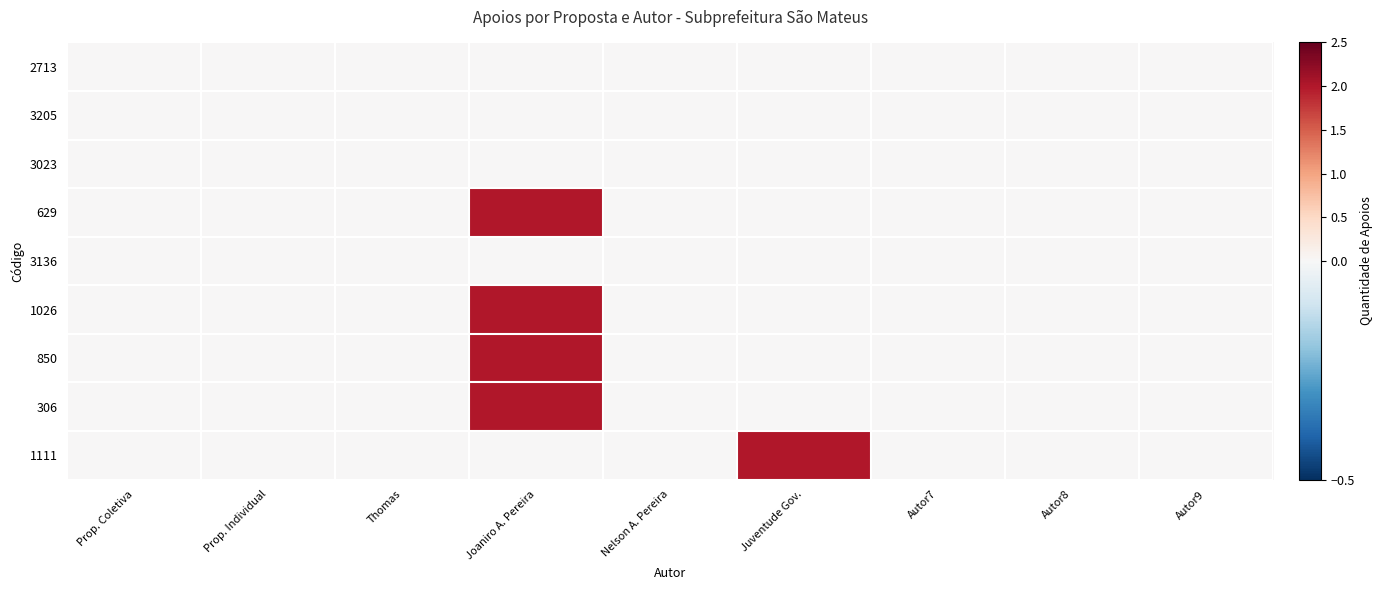

Reading left to right, extract all data points from this chart.

2713: Prop. Coletiva=0	Prop. Individual=0	Thomas=0	Joaniro A. Pereira=0	Nelson A. Pereira=0	Juventude Gov.=0	Autor7=0	Autor8=0	Autor9=0
3205: Prop. Coletiva=0	Prop. Individual=0	Thomas=0	Joaniro A. Pereira=0	Nelson A. Pereira=0	Juventude Gov.=0	Autor7=0	Autor8=0	Autor9=0
3023: Prop. Coletiva=0	Prop. Individual=0	Thomas=0	Joaniro A. Pereira=0	Nelson A. Pereira=0	Juventude Gov.=0	Autor7=0	Autor8=0	Autor9=0
629: Prop. Coletiva=0	Prop. Individual=0	Thomas=0	Joaniro A. Pereira=2	Nelson A. Pereira=0	Juventude Gov.=0	Autor7=0	Autor8=0	Autor9=0
3136: Prop. Coletiva=0	Prop. Individual=0	Thomas=0	Joaniro A. Pereira=0	Nelson A. Pereira=0	Juventude Gov.=0	Autor7=0	Autor8=0	Autor9=0
1026: Prop. Coletiva=0	Prop. Individual=0	Thomas=0	Joaniro A. Pereira=2	Nelson A. Pereira=0	Juventude Gov.=0	Autor7=0	Autor8=0	Autor9=0
850: Prop. Coletiva=0	Prop. Individual=0	Thomas=0	Joaniro A. Pereira=2	Nelson A. Pereira=0	Juventude Gov.=0	Autor7=0	Autor8=0	Autor9=0
306: Prop. Coletiva=0	Prop. Individual=0	Thomas=0	Joaniro A. Pereira=2	Nelson A. Pereira=0	Juventude Gov.=0	Autor7=0	Autor8=0	Autor9=0
1111: Prop. Coletiva=0	Prop. Individual=0	Thomas=0	Joaniro A. Pereira=0	Nelson A. Pereira=0	Juventude Gov.=2	Autor7=0	Autor8=0	Autor9=0